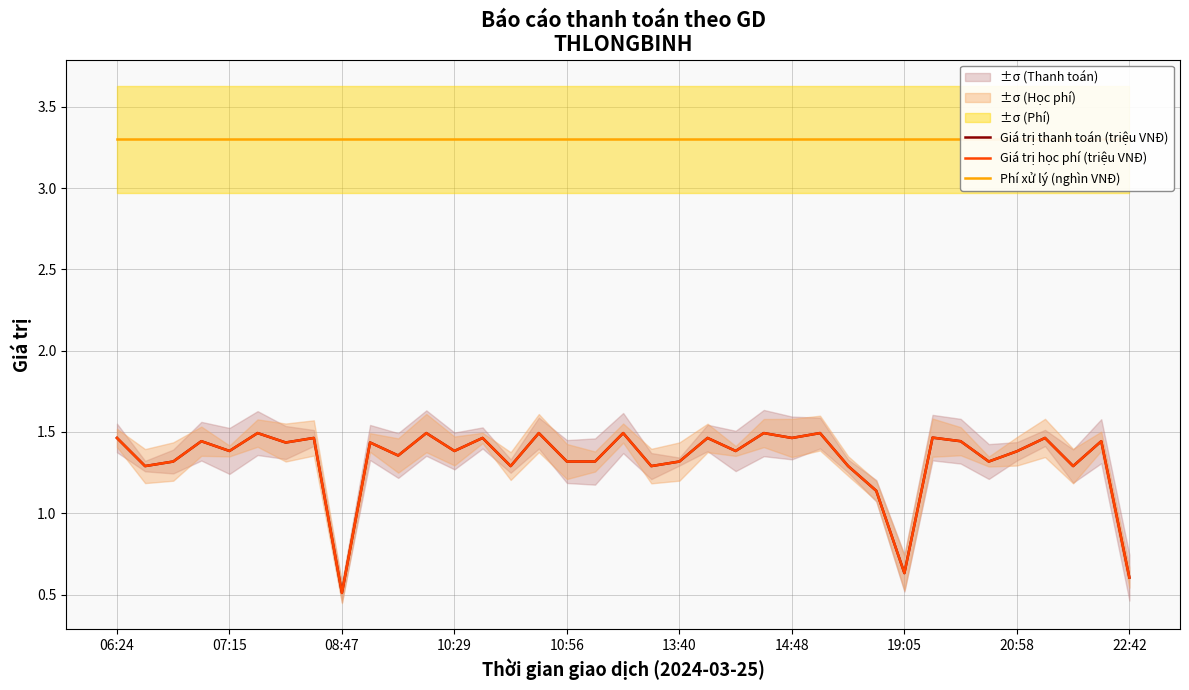

What are all the series names shown in the legend?

Giá trị thanh toán (triệu VNĐ), Giá trị học phí (triệu VNĐ), Phí xử lý (nghìn VNĐ)